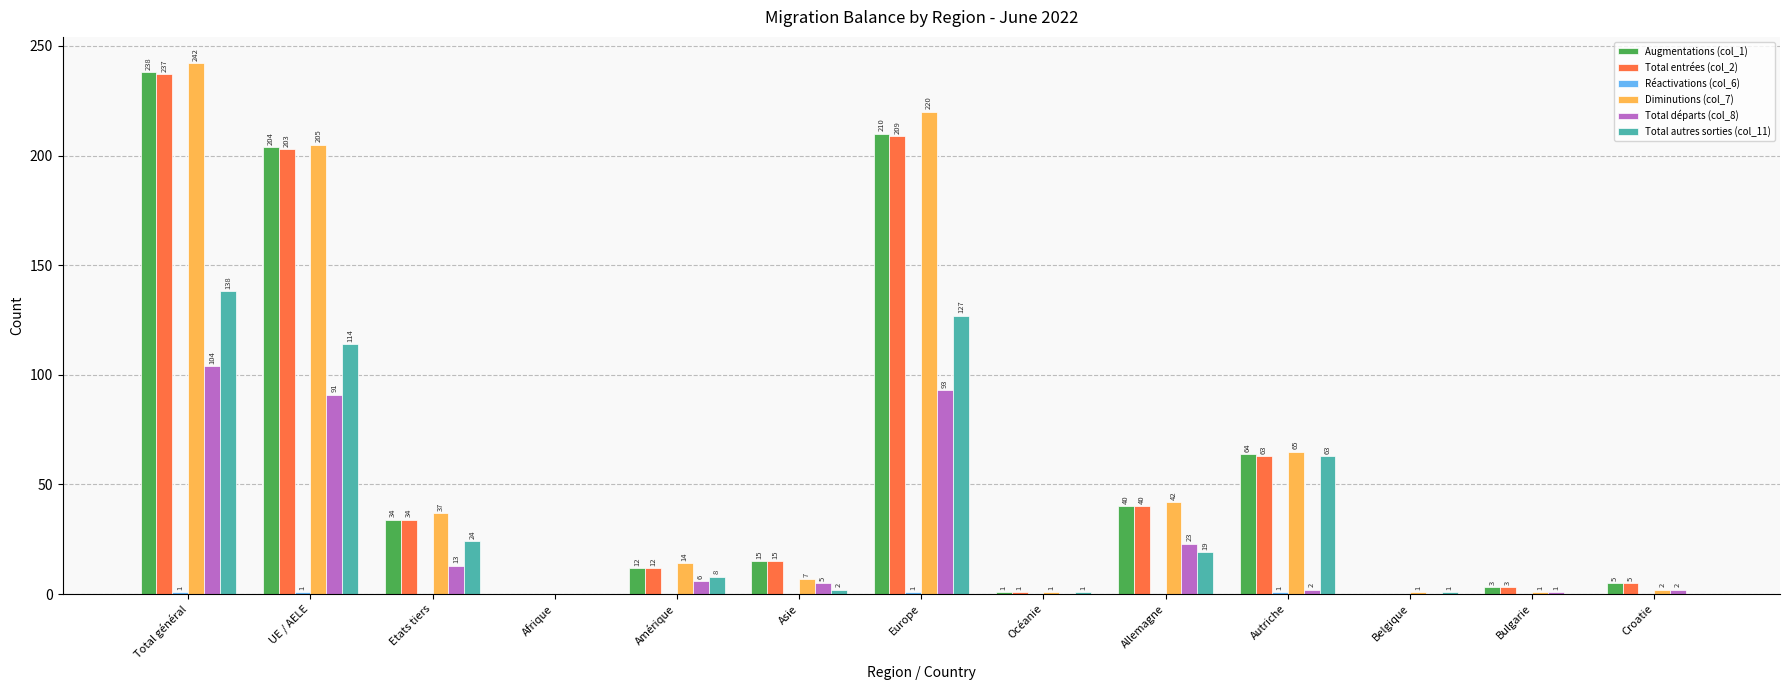

Count the number of data series in this chart.

6